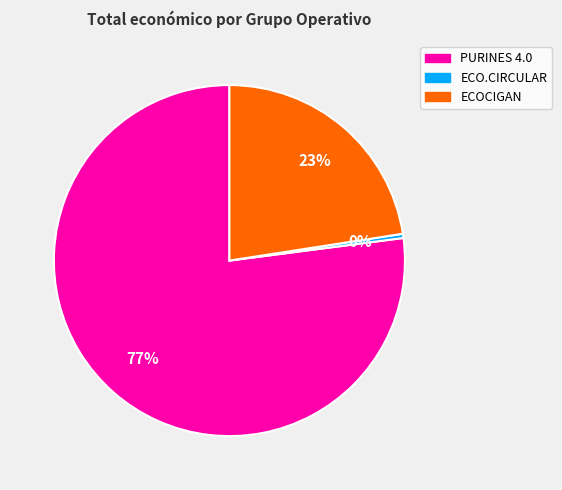

To the nearest percent, what is the average slice percentage?

33%